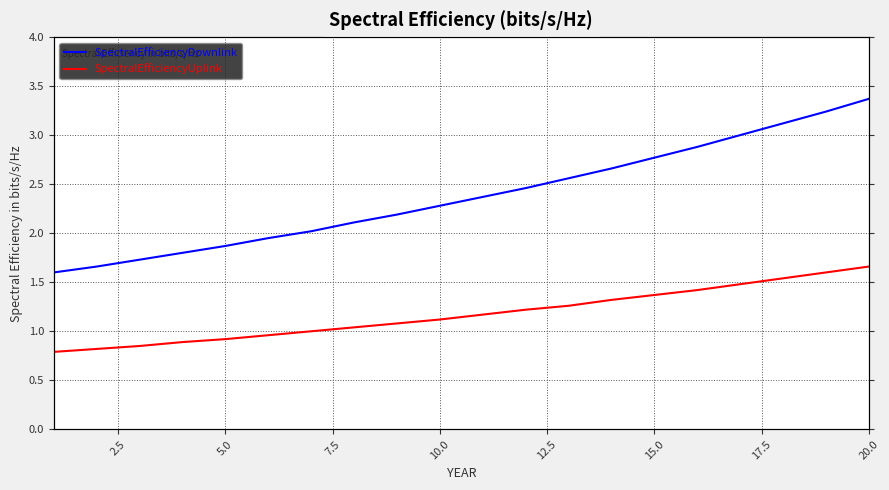

List the series in order of their overall mean, highest first.

SpectralEfficiencyDownlink, SpectralEfficiencyUplink